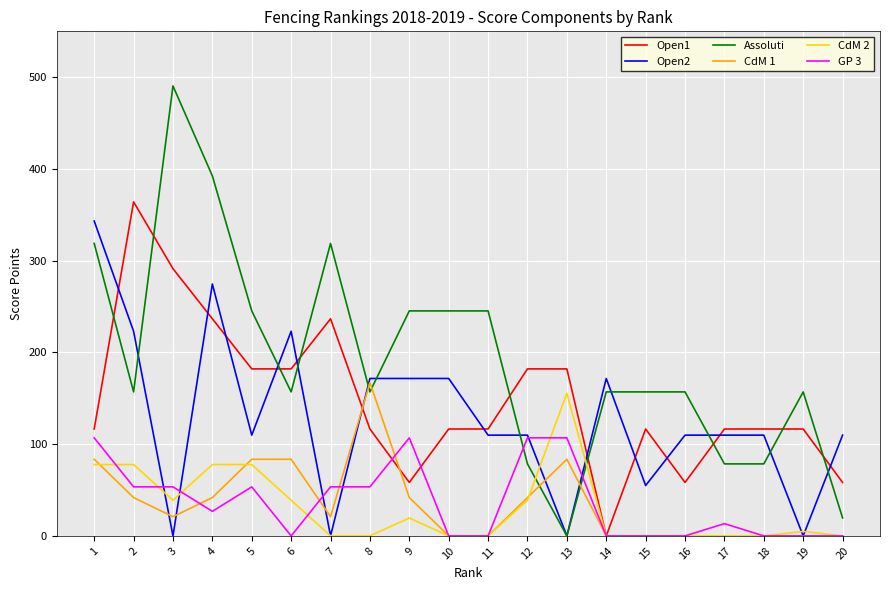

True or false: GP 3 and Assoluti cross at least once.

True